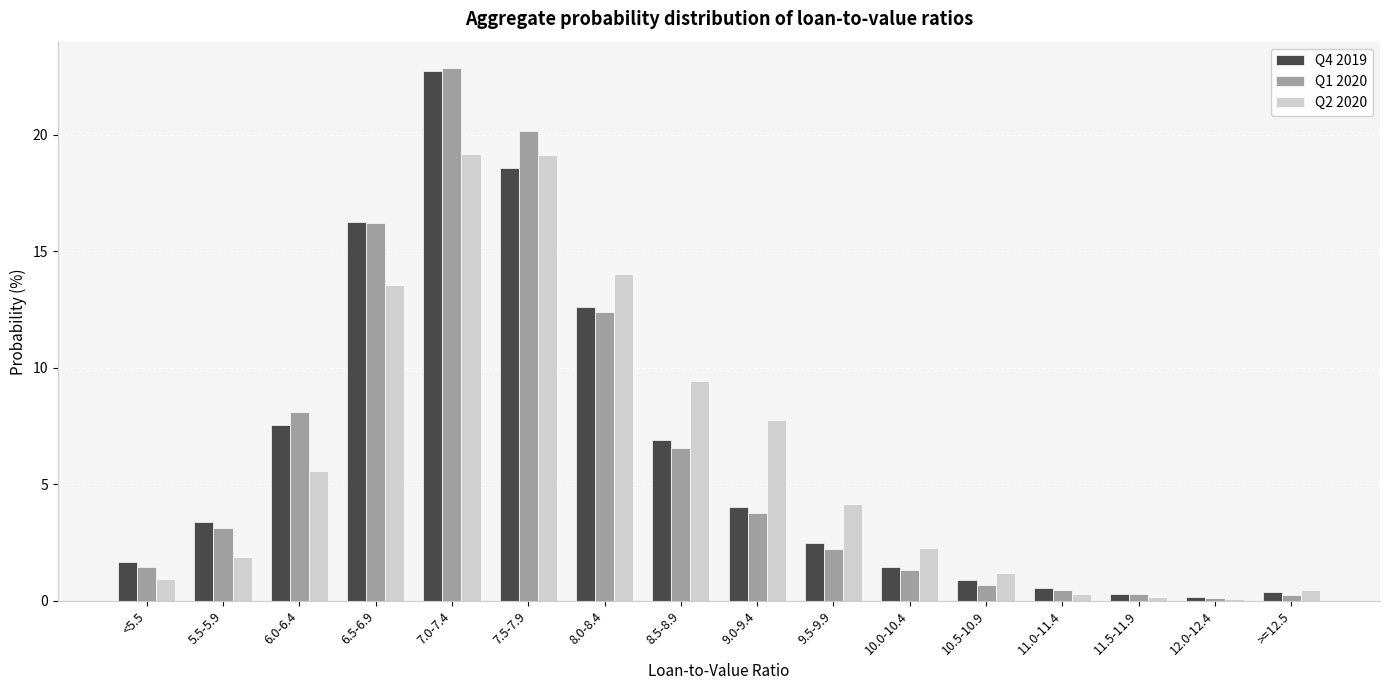

What is the maximum value for Q4 2019?

22.7